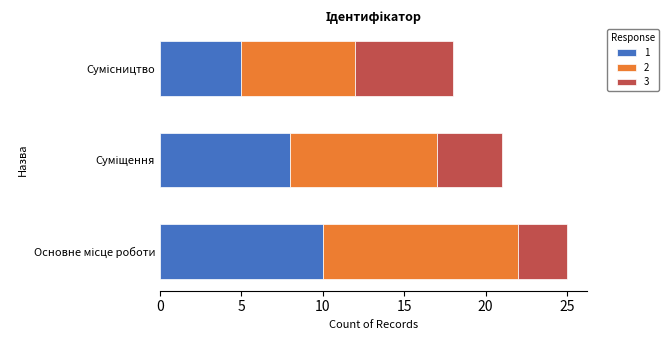

What is the sum of all 1 values?

23